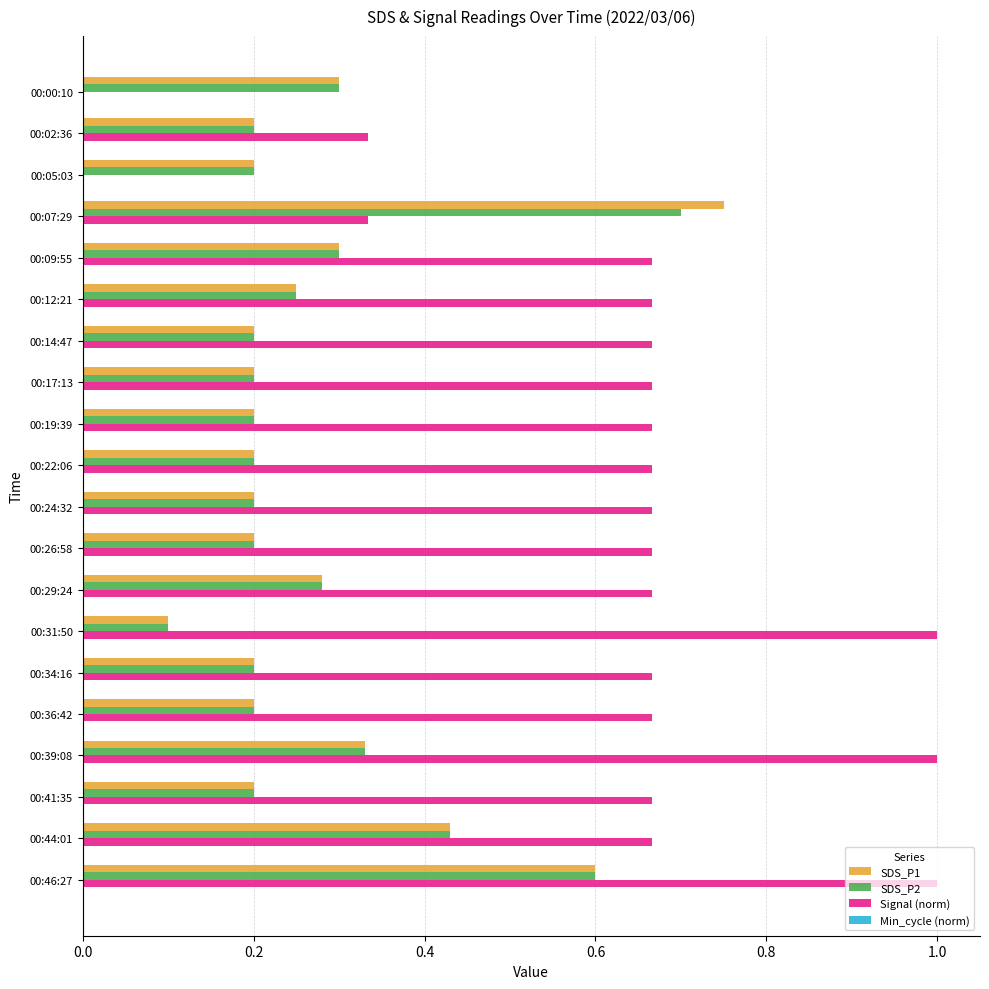

Between 00:07:29 and 00:14:47, which series saw the biggest shift?

SDS_P1